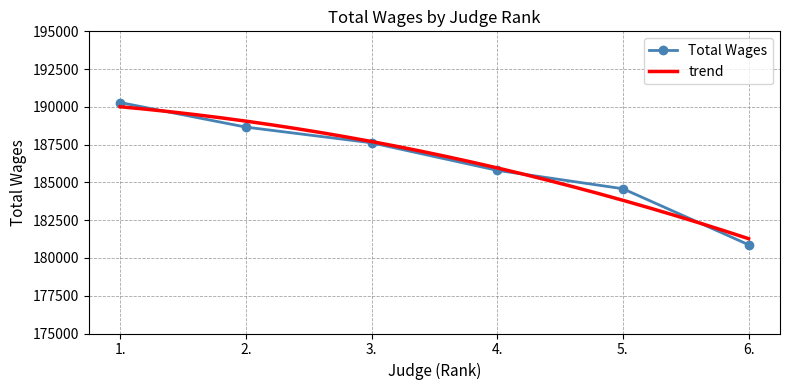

Reading left to right, what are all the values shown in this chart?

190288	188661	187622	185799	184581	180875